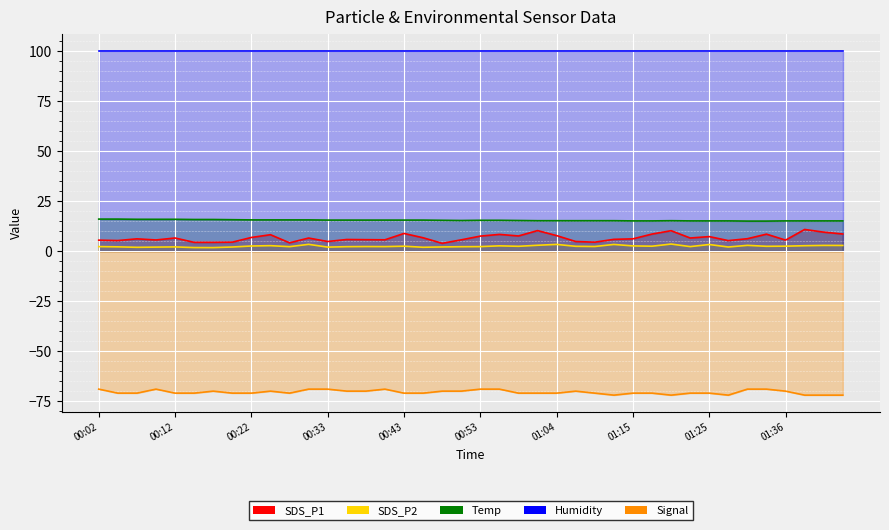

Which series has the widest spread of values?

SDS_P1